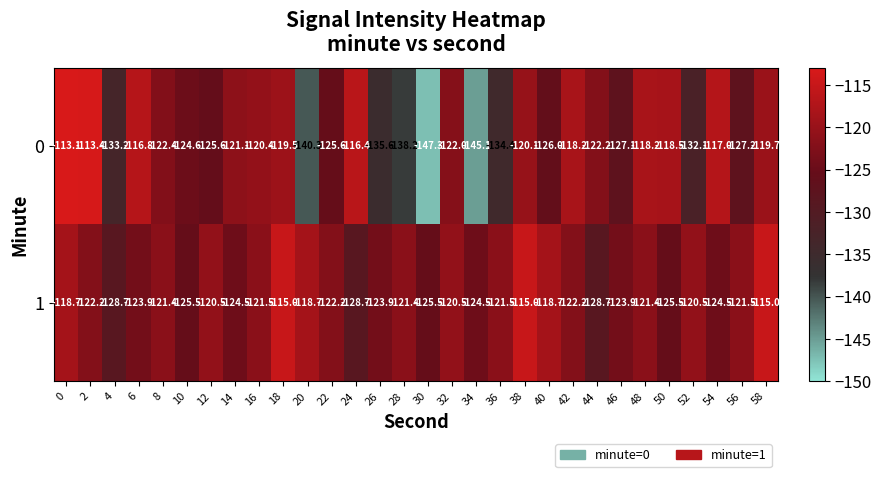

Is it true that 1 equals -120.5 at 12?

True